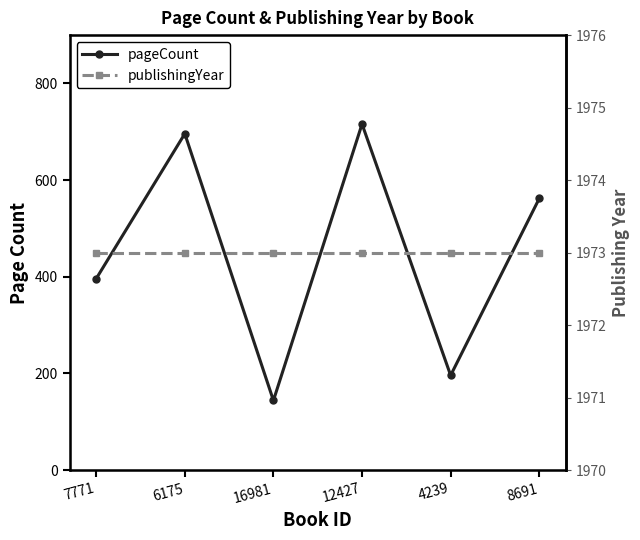

What is the total value across all series at 7771?

2369